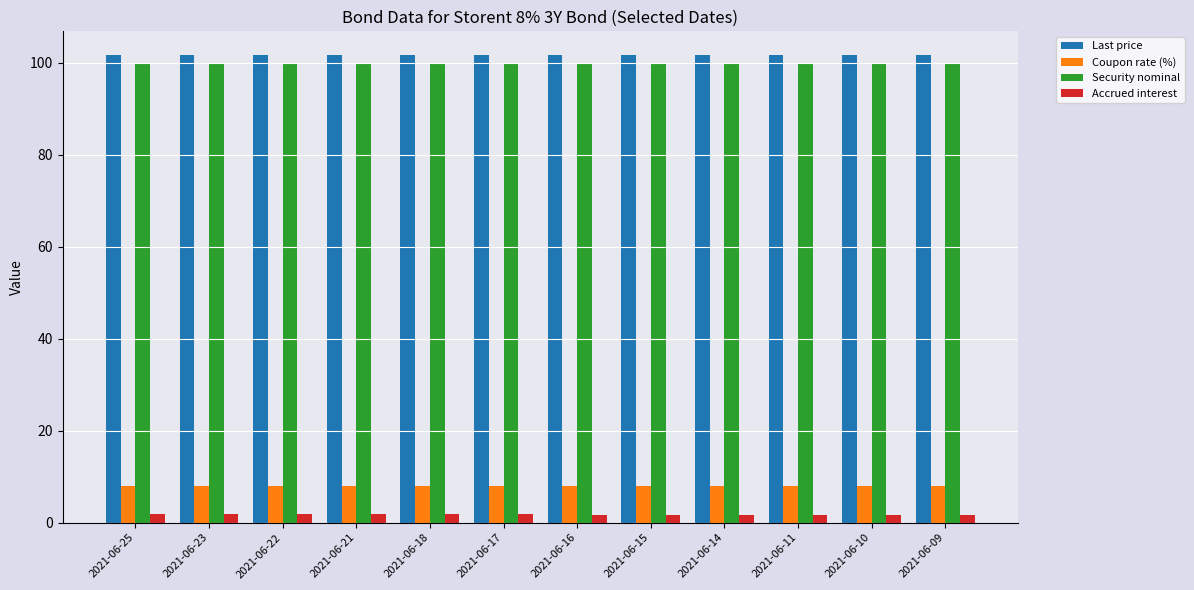

The Security nominal series shows 100.0 at 2021-06-22. True or false?

True